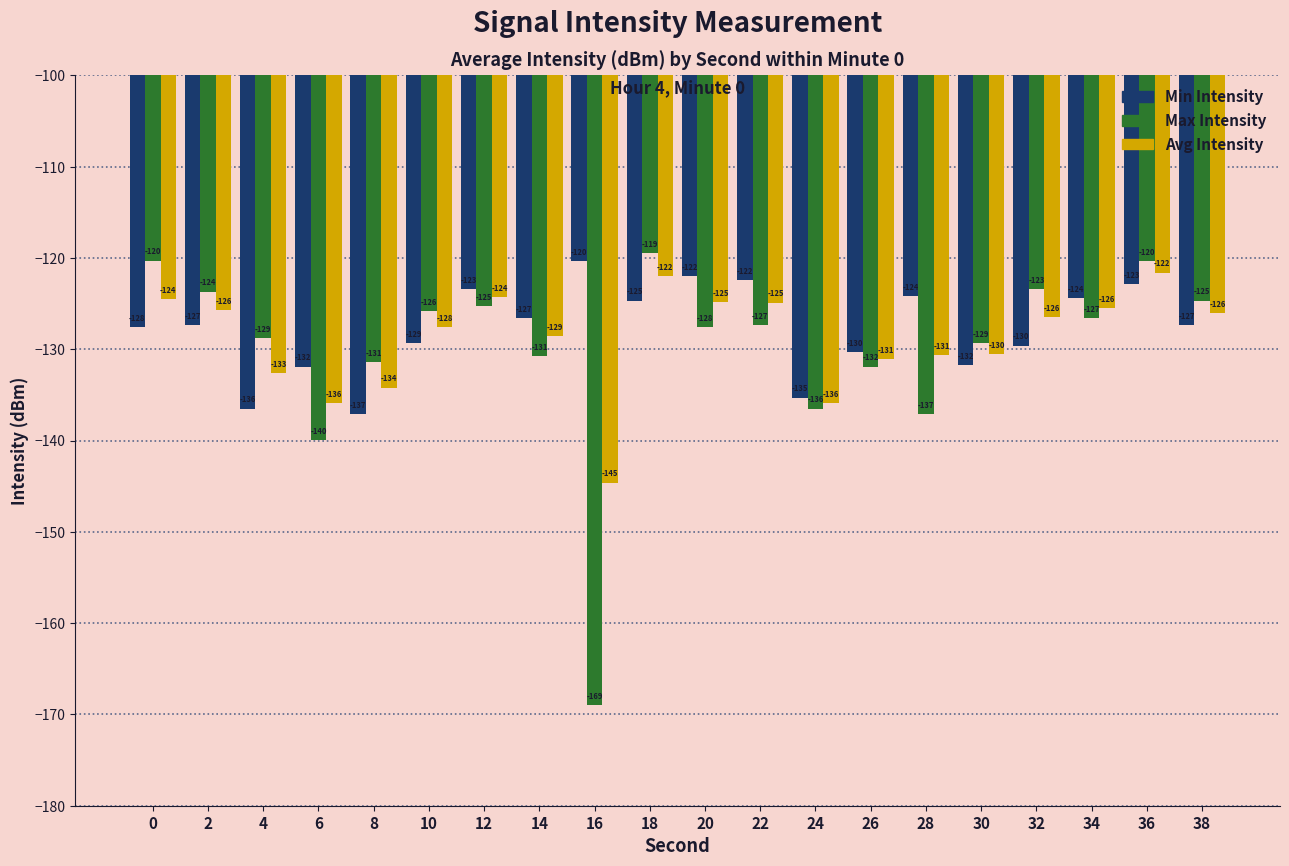

True or false: Min Intensity has a value of -216.2 at 16.

False